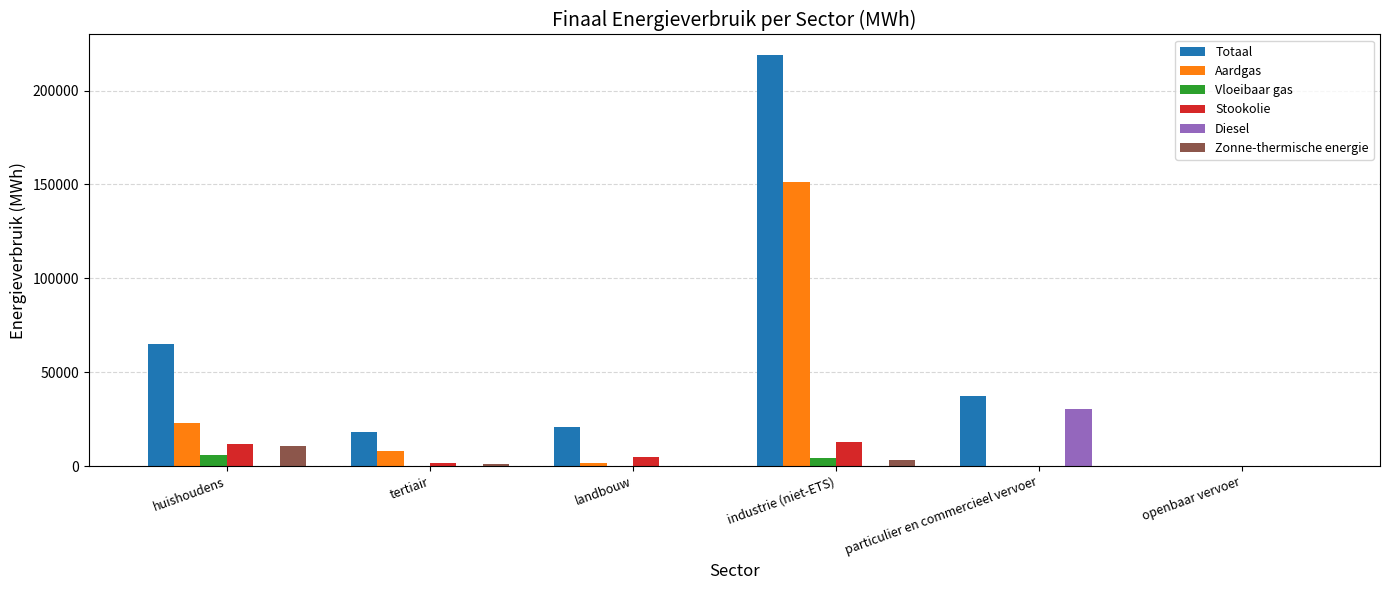

Which series has the largest range (max minus min)?

Totaal